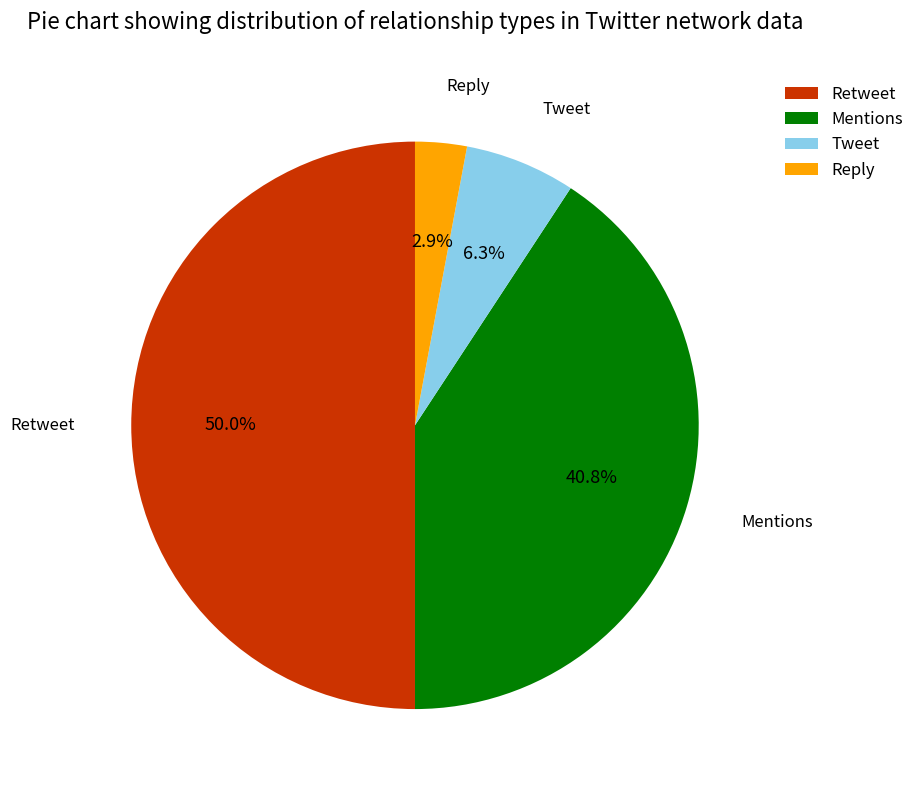

What is the smallest slice in the pie chart?

Reply